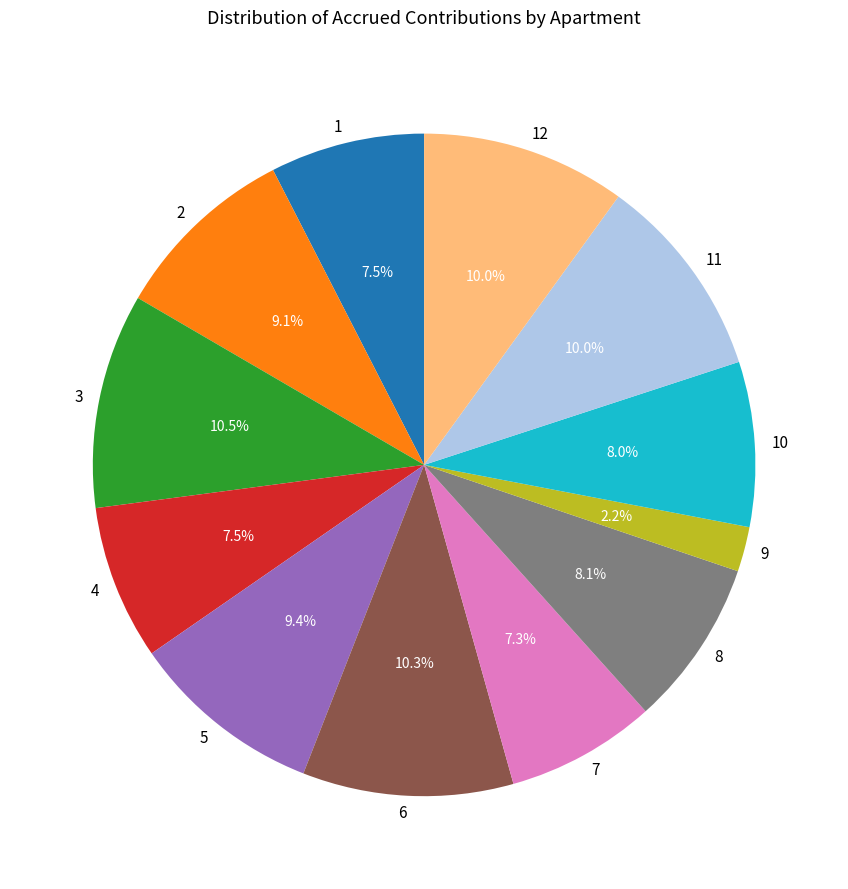

Which has a higher value, 5 or 10?

5